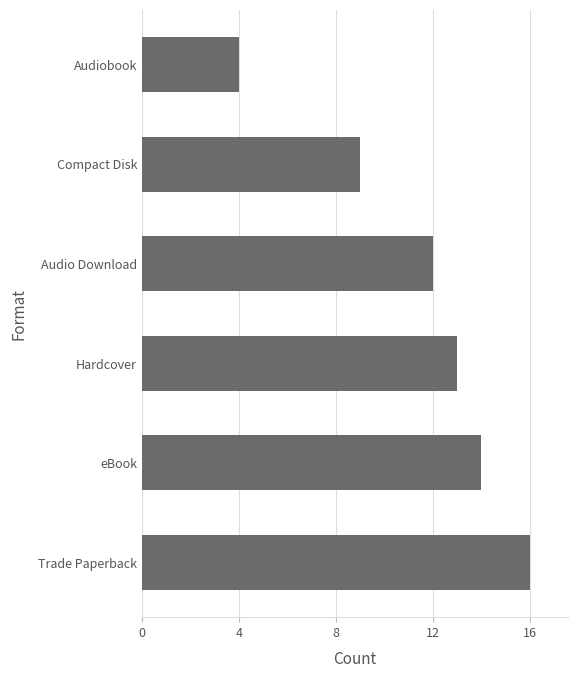

Reading top to bottom, extract all data points from this chart.

4	9	12	13	14	16